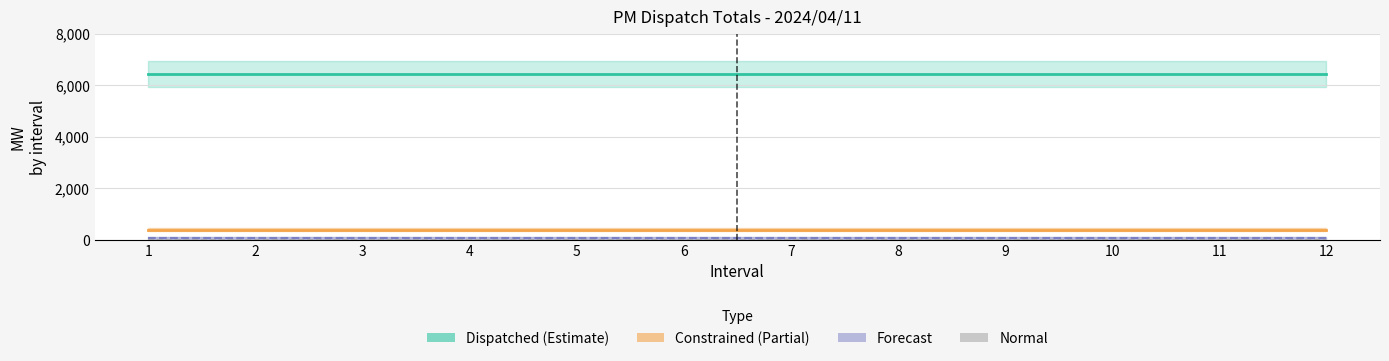

Rank the series by their maximum value, from lowest to highest.

Normal, Forecast, Constrained (Partial), Dispatched (Estimate)